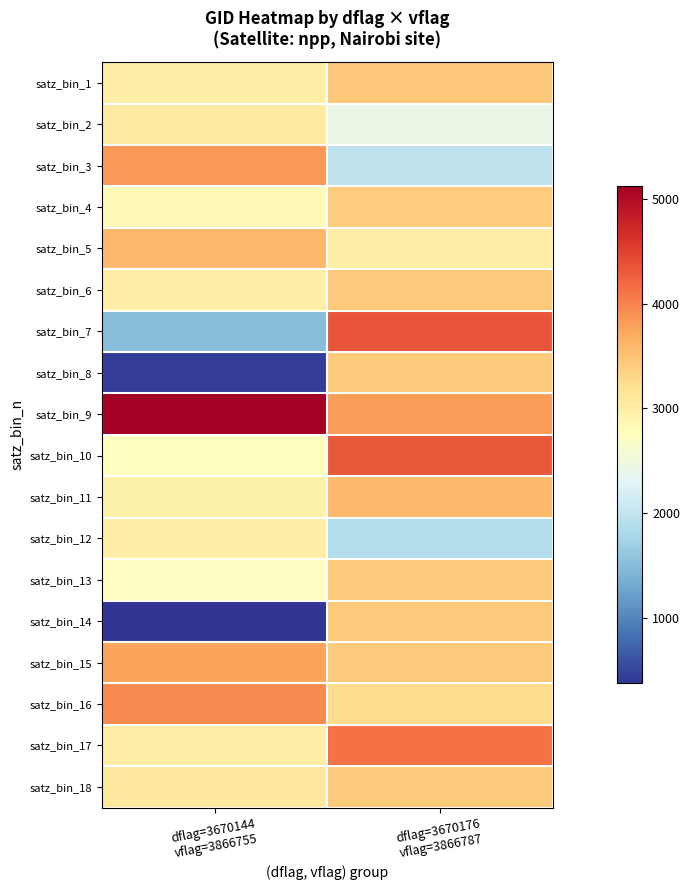

Count the number of categories in the chart.

2